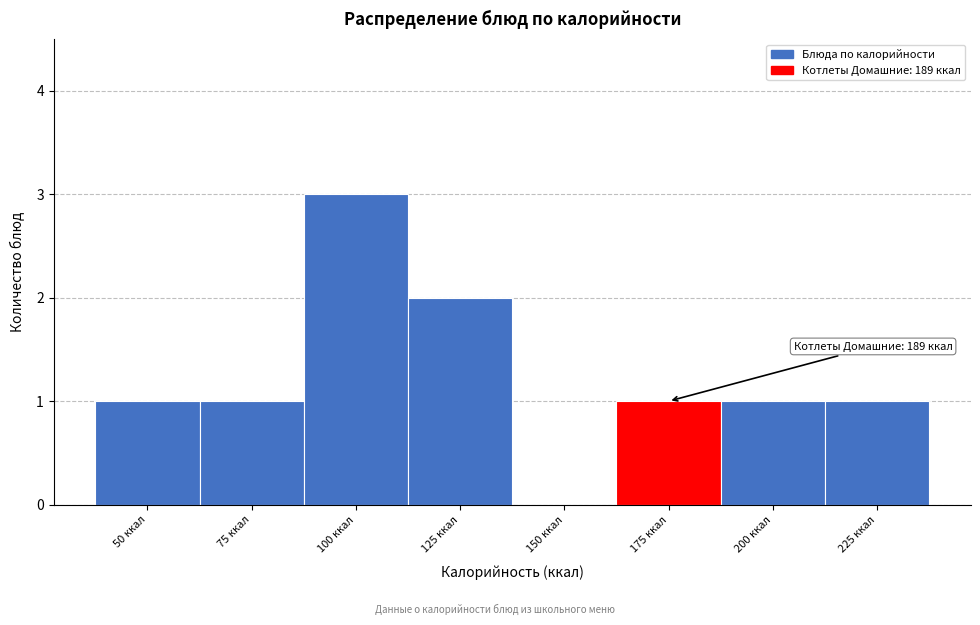

Reading left to right, extract all data points from this chart.

50 ккал=1	75 ккал=1	100 ккал=3	125 ккал=2	150 ккал=0	175 ккал=1	200 ккал=1	225 ккал=1